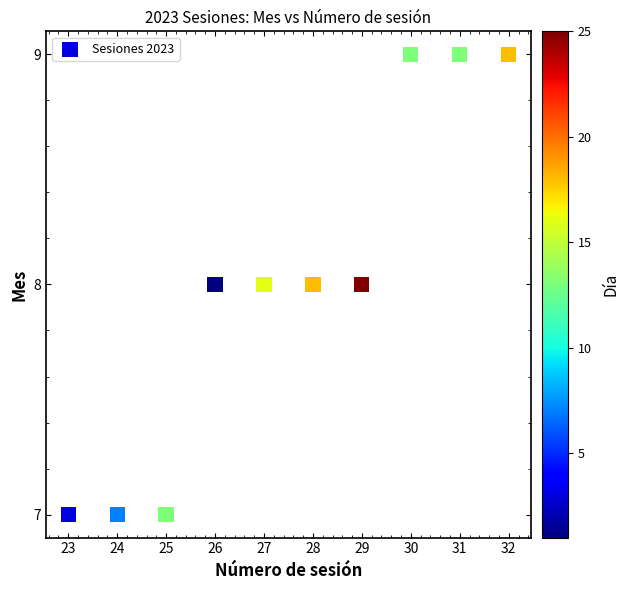

What is the average X value?

28